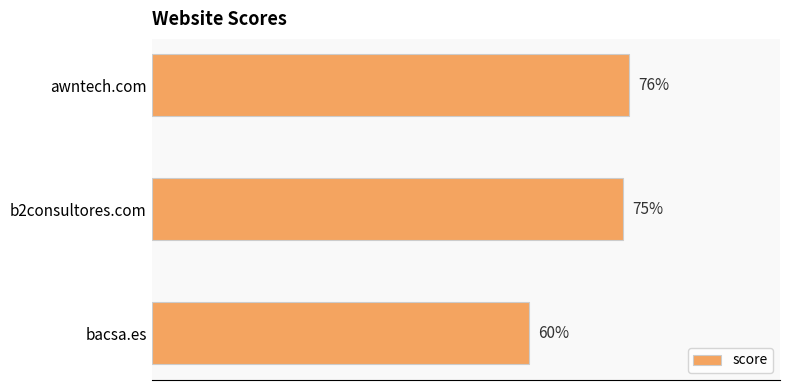

Which category has the highest value across all series?

awntech.com